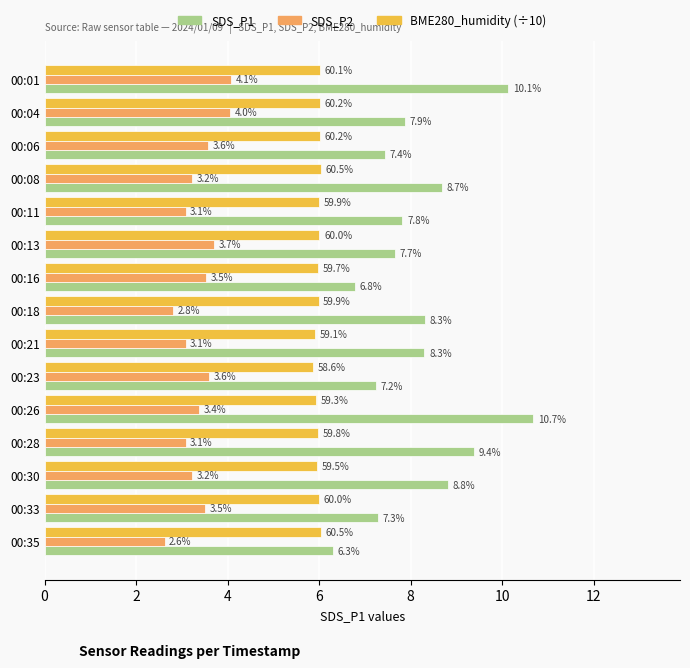

At how many categories does at least one series exceed 5?

15